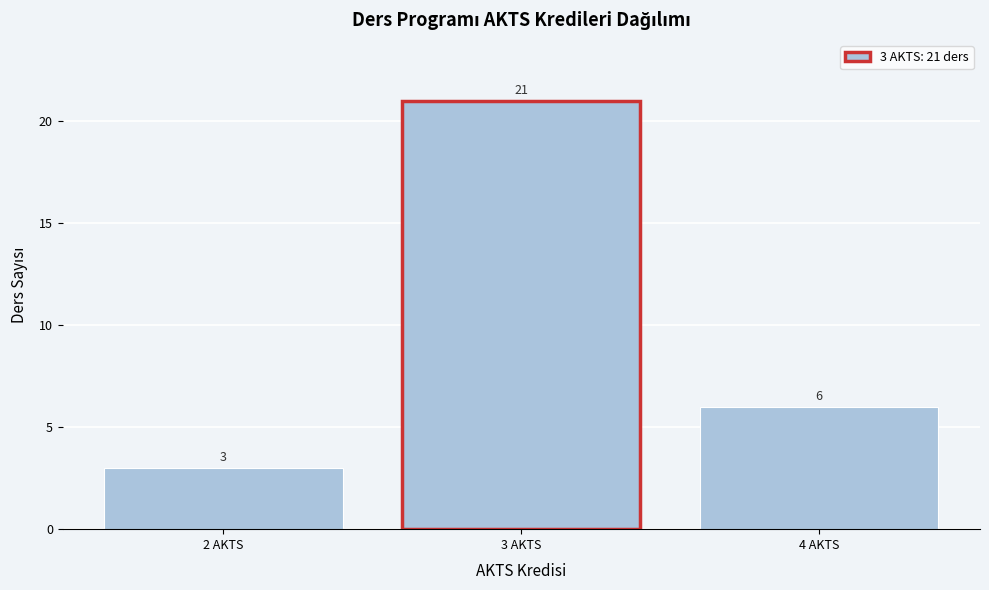

Reading left to right, extract all data points from this chart.

2 AKTS=3	3 AKTS=21	4 AKTS=6